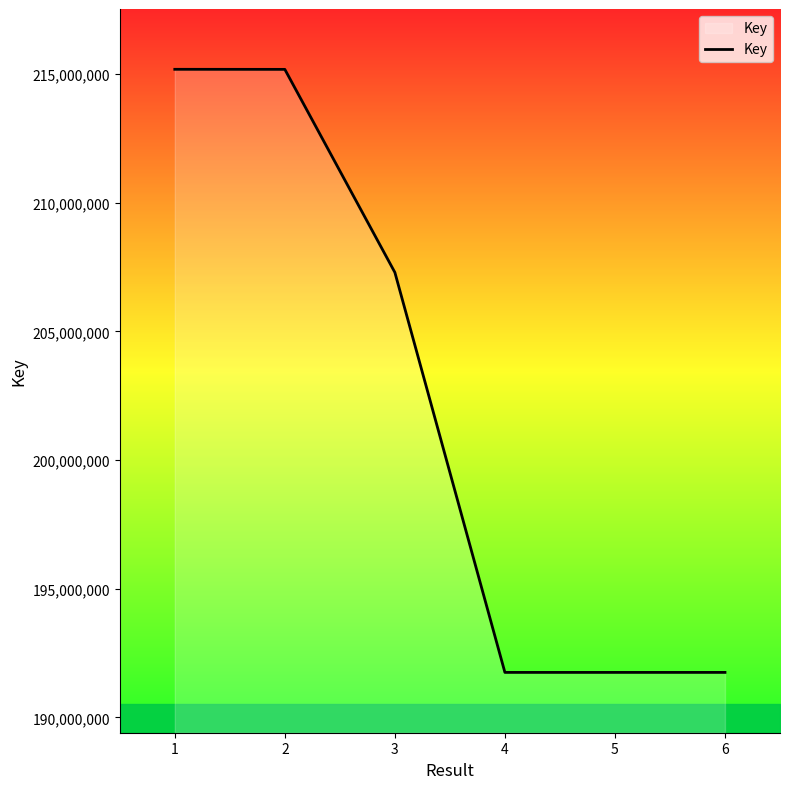

What is the maximum value shown in the chart?

215187733